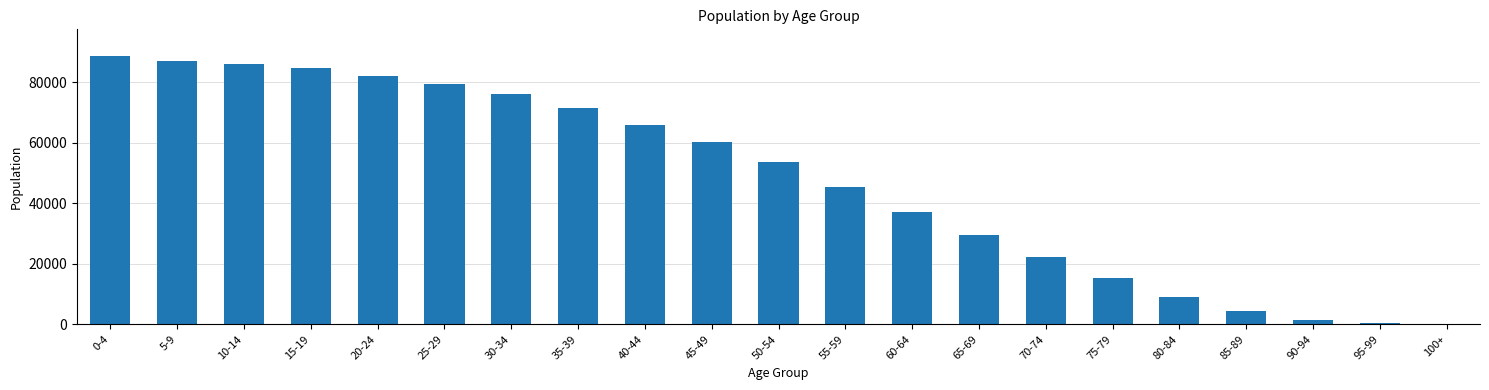

What is the ratio of the value at 15-19 to the value at 100+?

1693.4